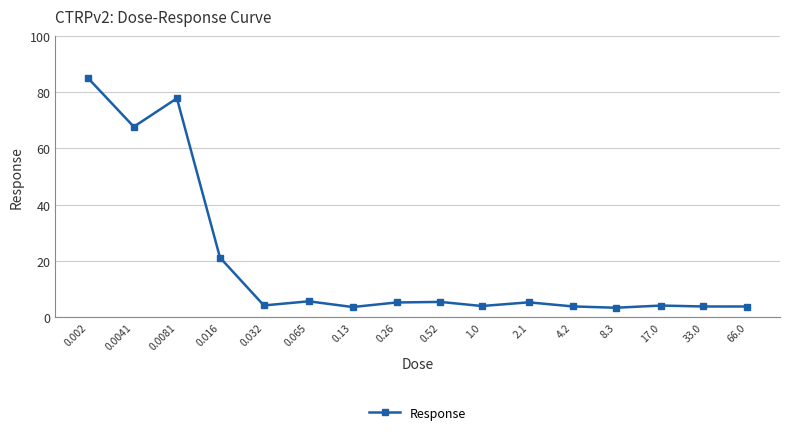

True or false: the data has more than 1 interior local peaks.

True